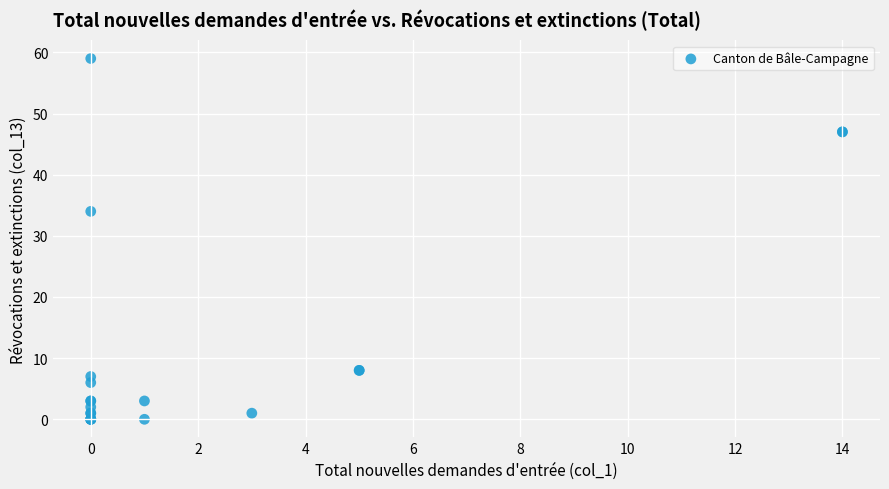

What Y value in the scatter plot is closest to 29?

34